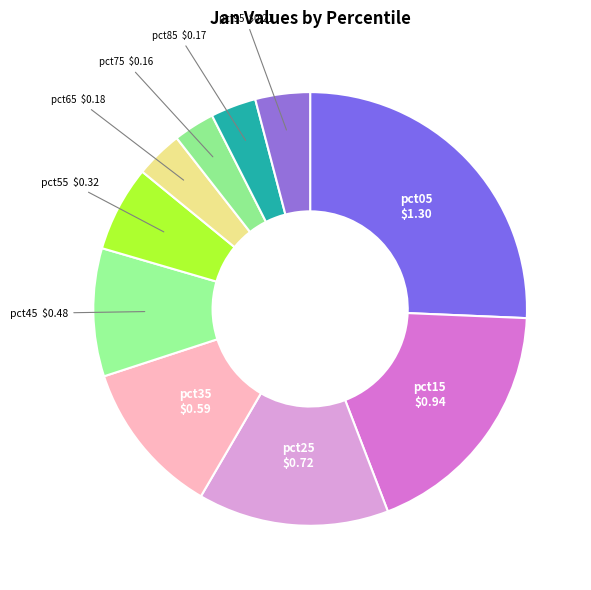

Which has a higher value, pct75 or pct45?

pct45